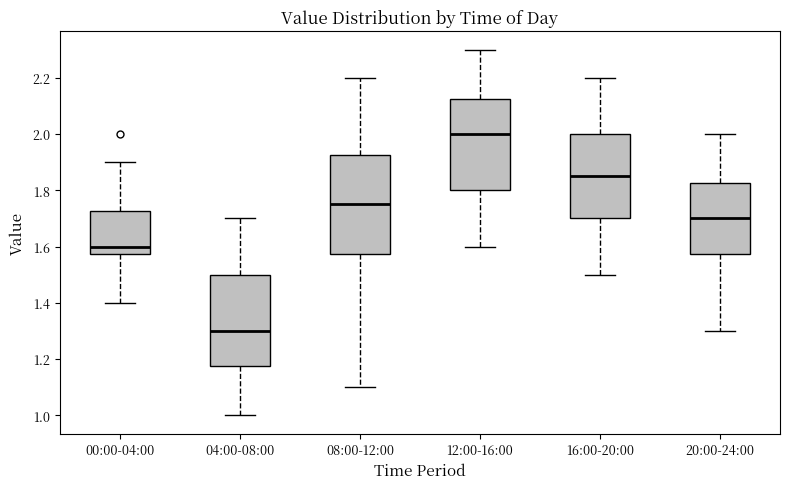

Where does the upper whisker of the box for 16:00-20:00 end on the y-axis? The values are not printed on the chart, so give them approximately, as read against the axis.

2.20